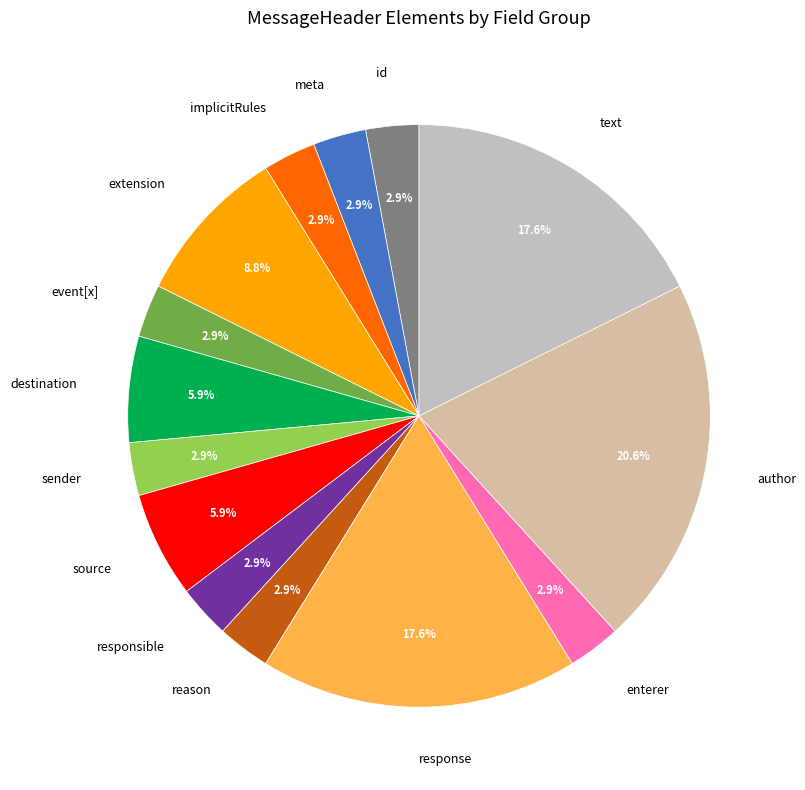

Which has a higher value, response or implicitRules?

response